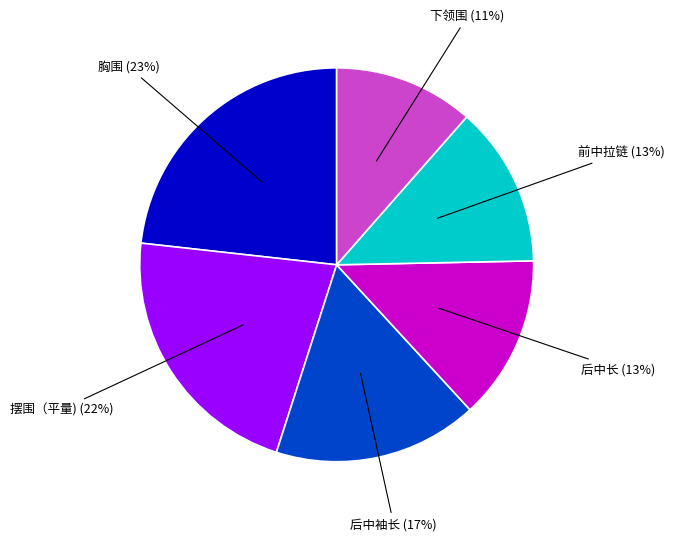

To the nearest percent, what is the difference between the largest and smallest slice percentages?

12%